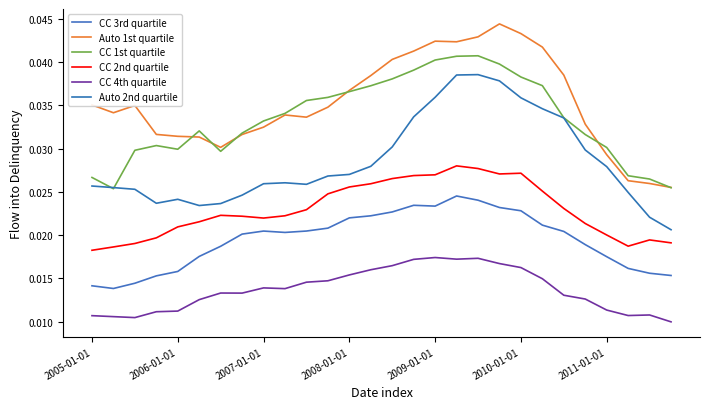

Does the chart display data point markers on the line(s)?

No